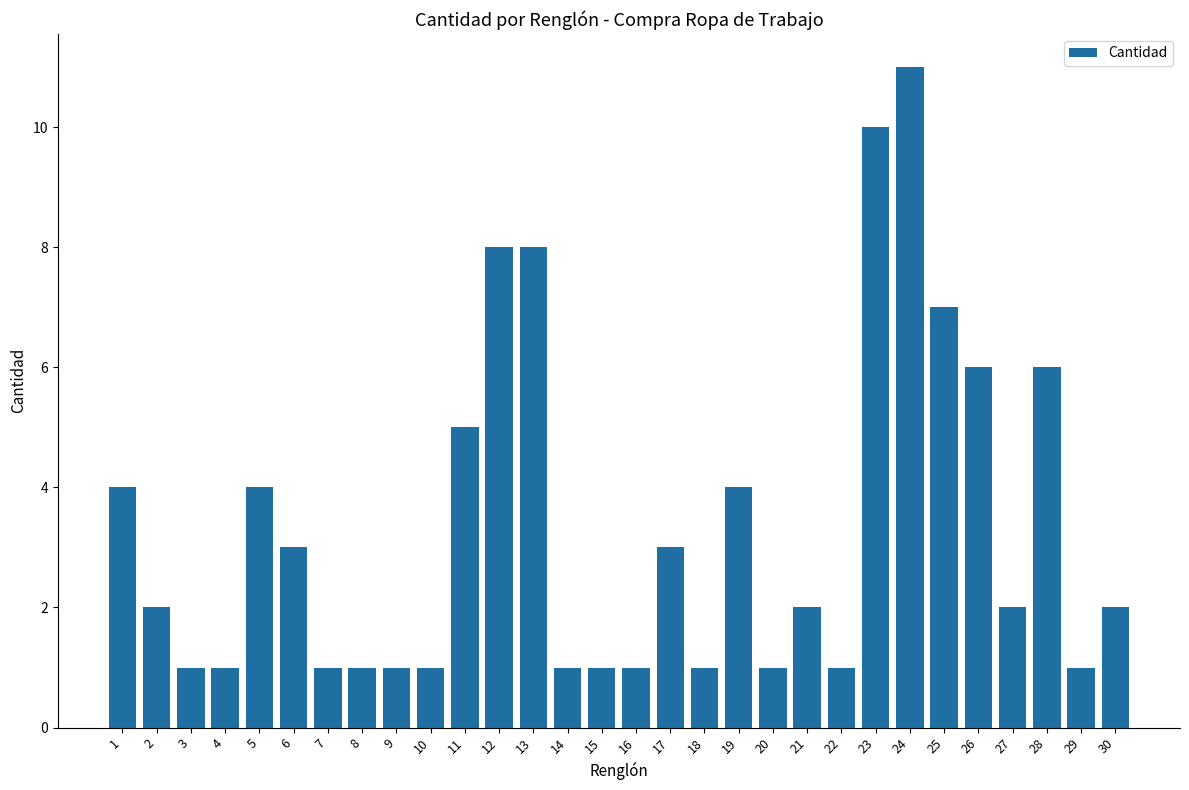

Count the values in the range 1 to 5.

23